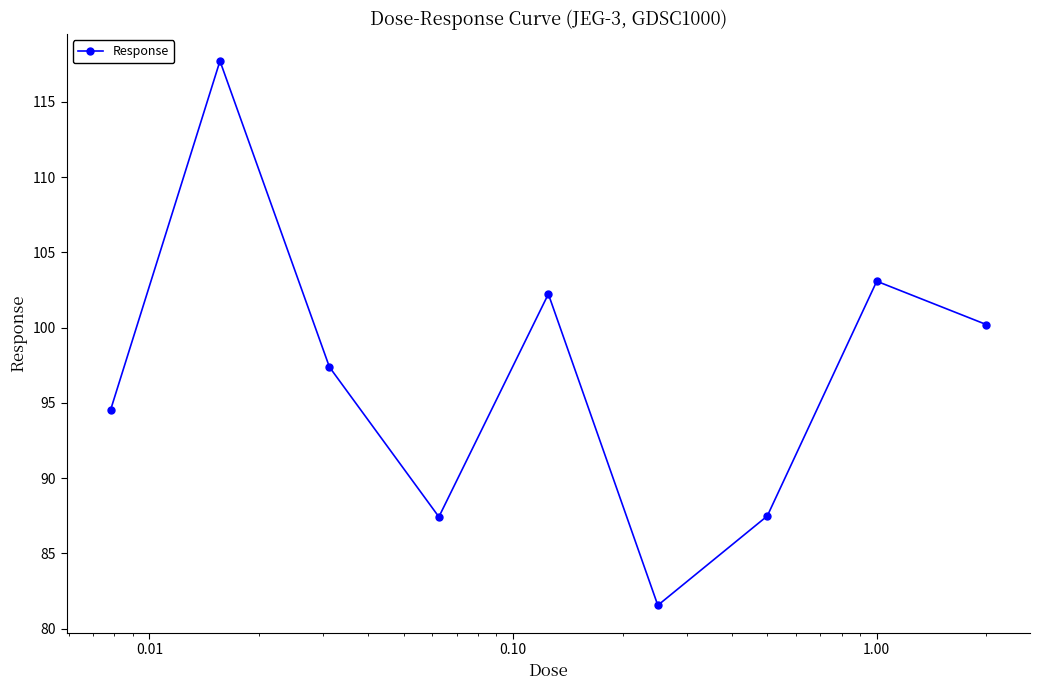

How many points are lower than both their immediate neighbors (excluding endpoints)?

2